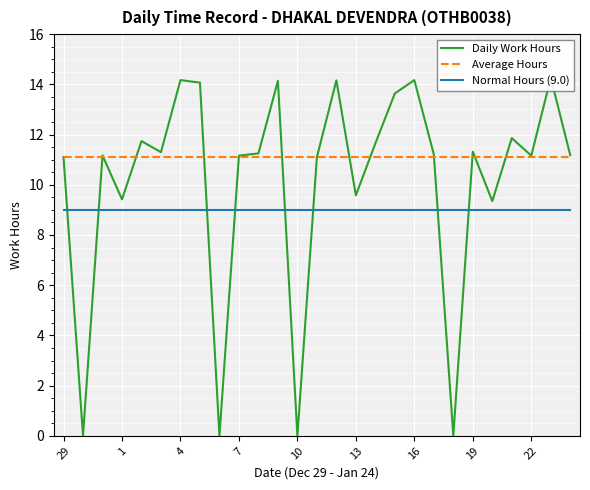

True or false: Average Hours and Normal Hours (9.0) intersect in this chart.

False